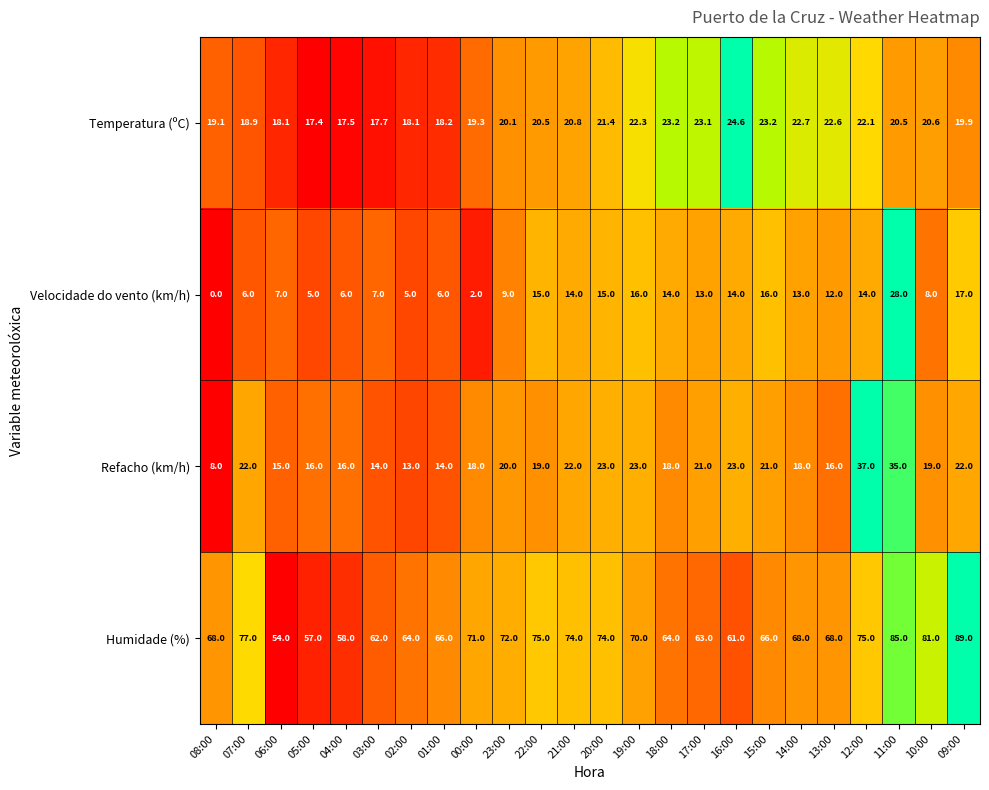

The Humidade (%) series shows 29.7 at 11:00. True or false?

False